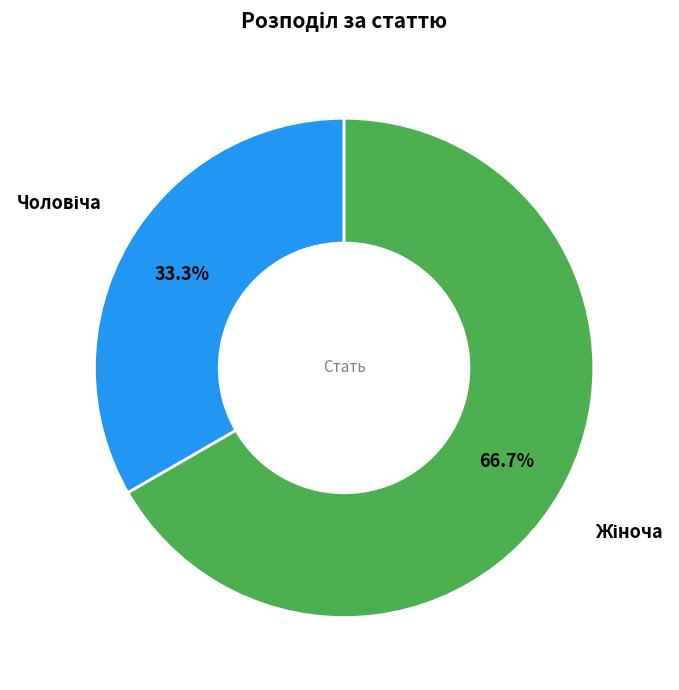

Does any single category account for the majority?

Yes